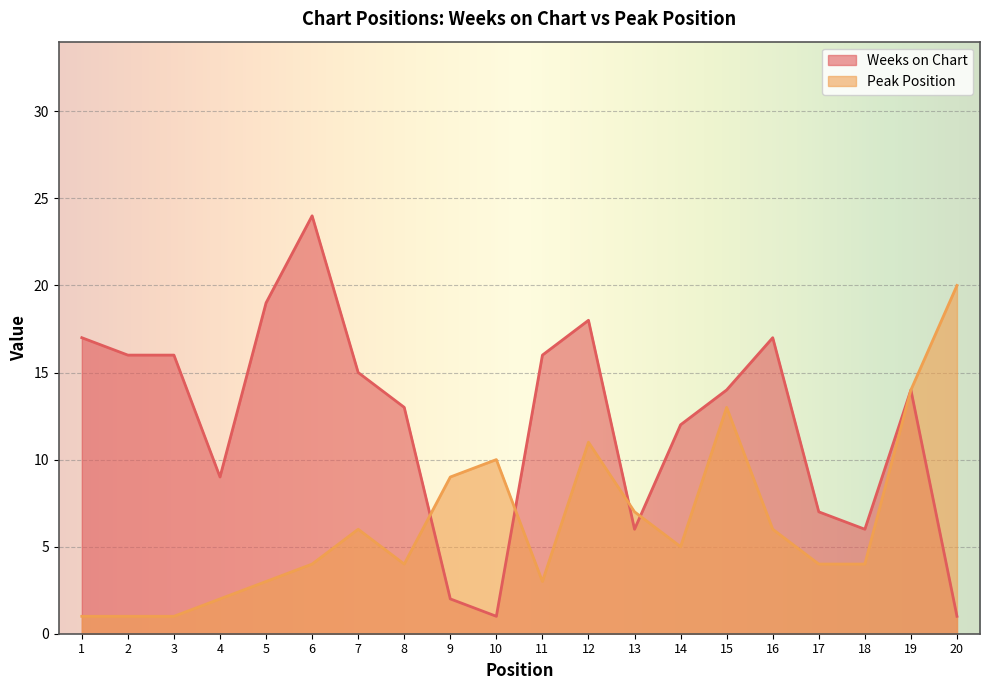

What is the total value across all series at 7?

21